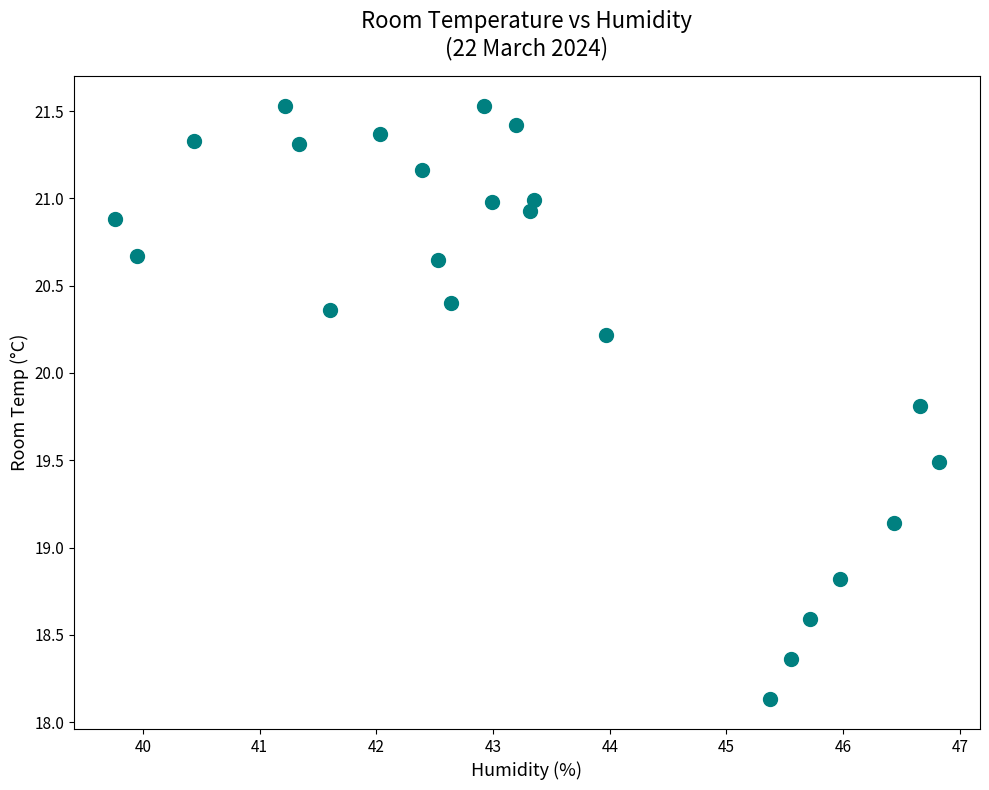

What is the range of X values (max minus min)?

7.1